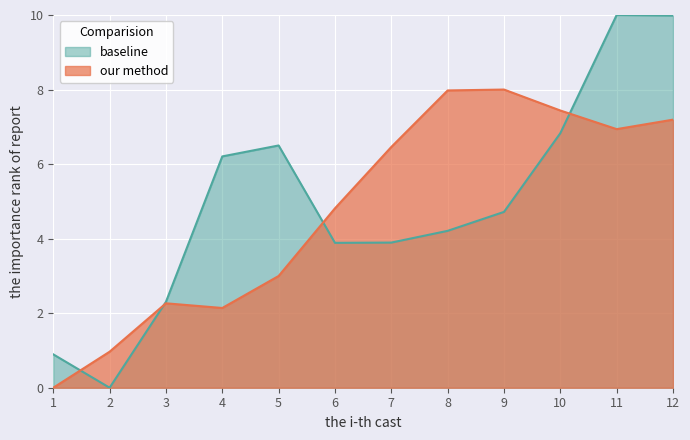

True or false: baseline has more than 0 points higher than both neighbors.

True